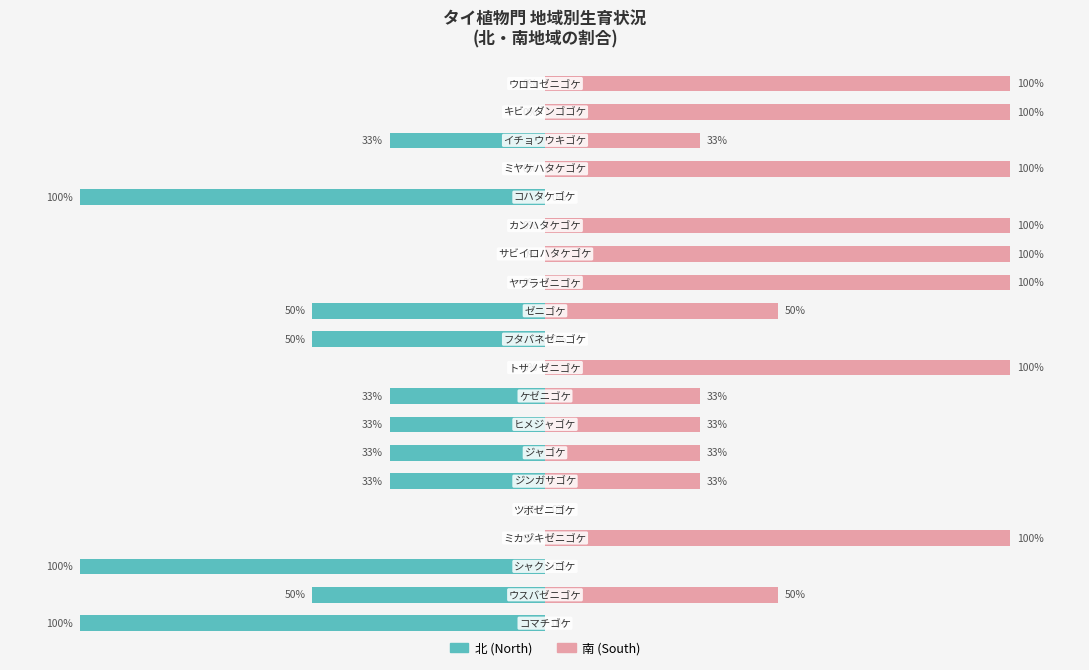

How many data points in 北 (North) are less than -33?

11